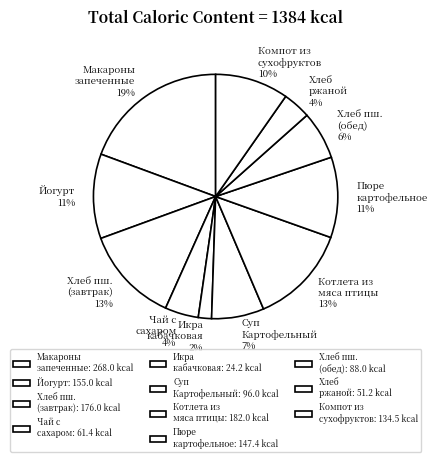

How many segments does this pie chart have?

11